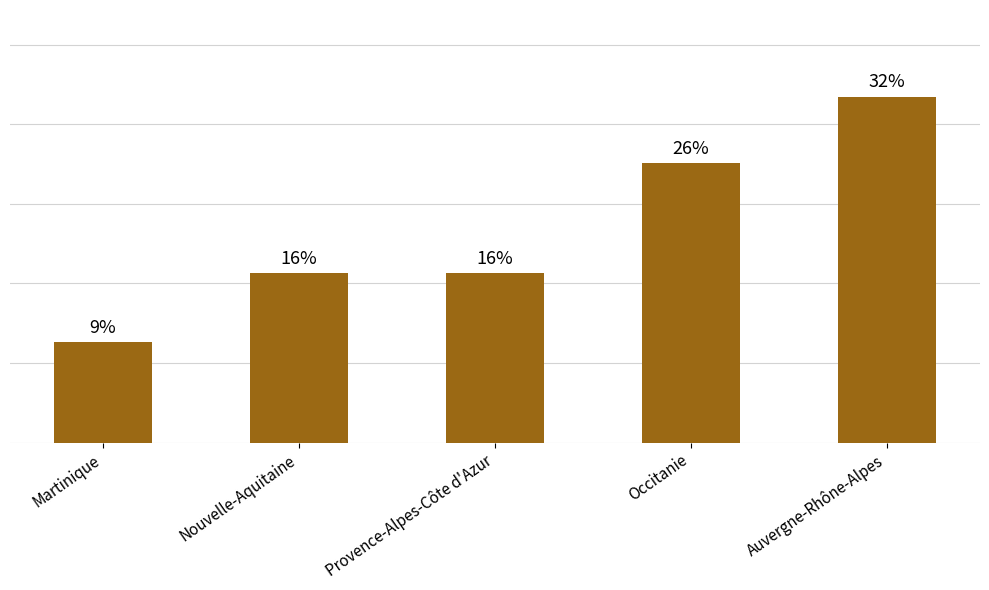

True or false: the data shows 373 at Auvergne-Rhône-Alpes.

True